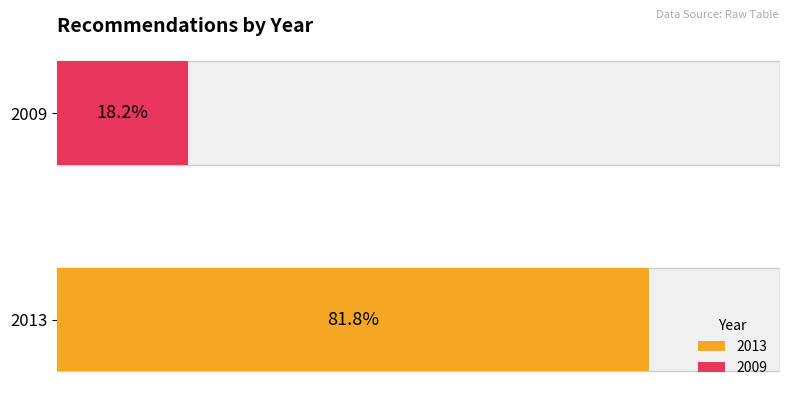

The value at REC165-0089 is 715. True or false?

False